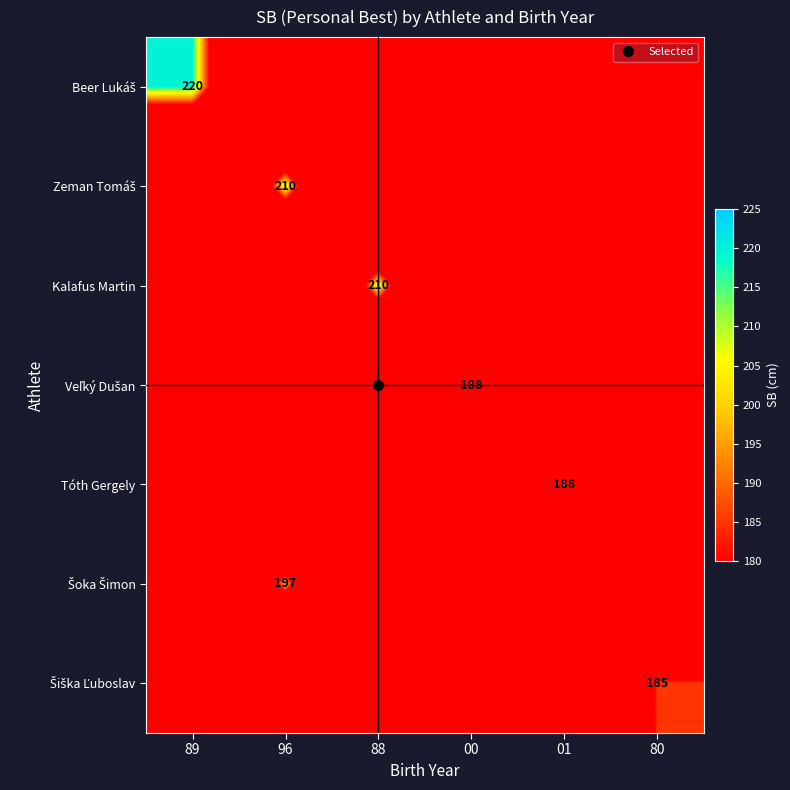

At how many categories does at least one series exceed 133?

6